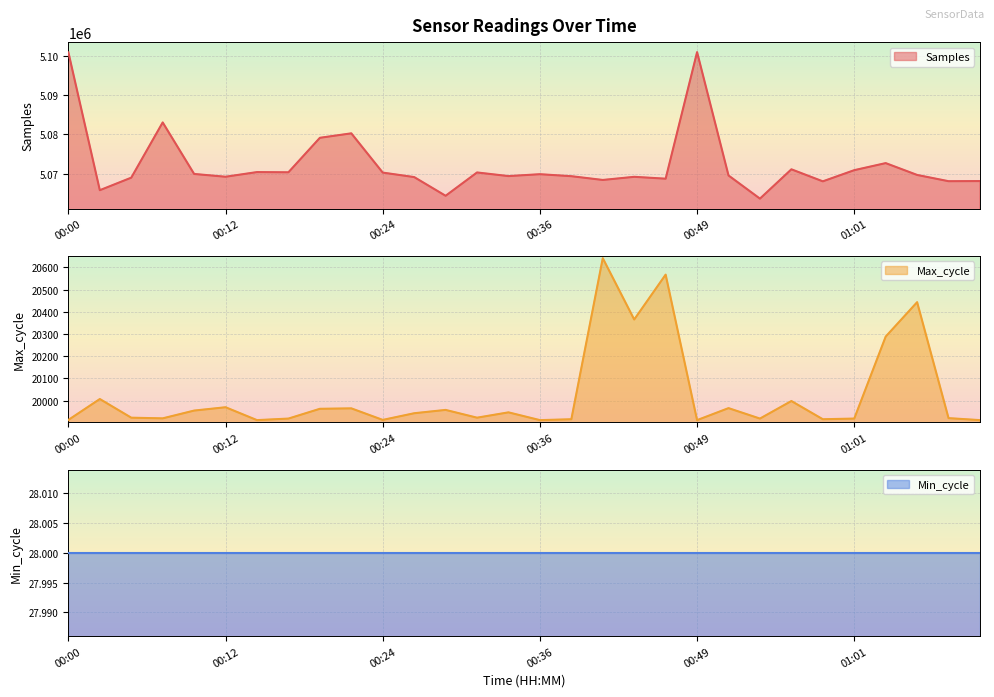

Where is the first local maximum for Samples?

00:07